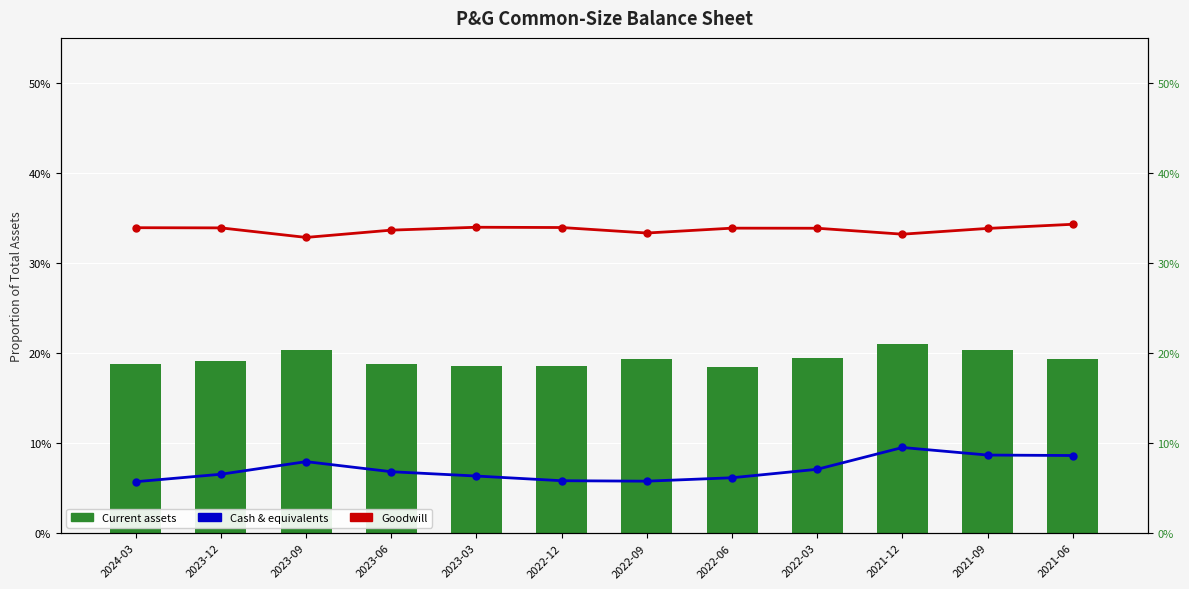

List the series in order of their peak value, lowest first.

Cash & equivalents, Current assets, Goodwill